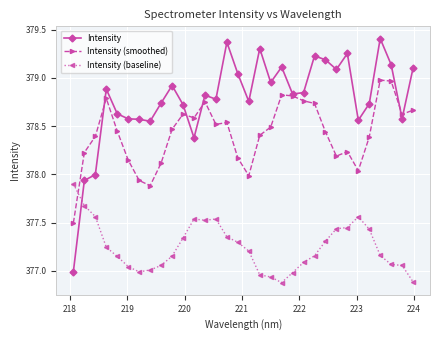

Which series has the largest range (max minus min)?

Intensity